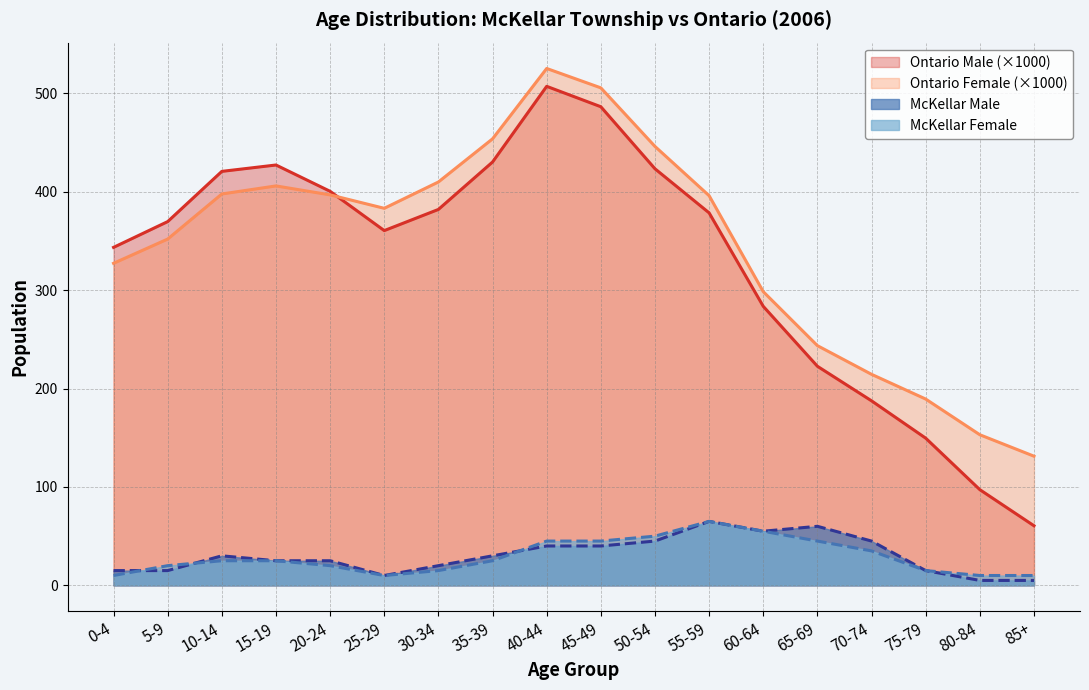

In McKellar Male, how many points are lower than both neighbors (excluding endpoints)?

2